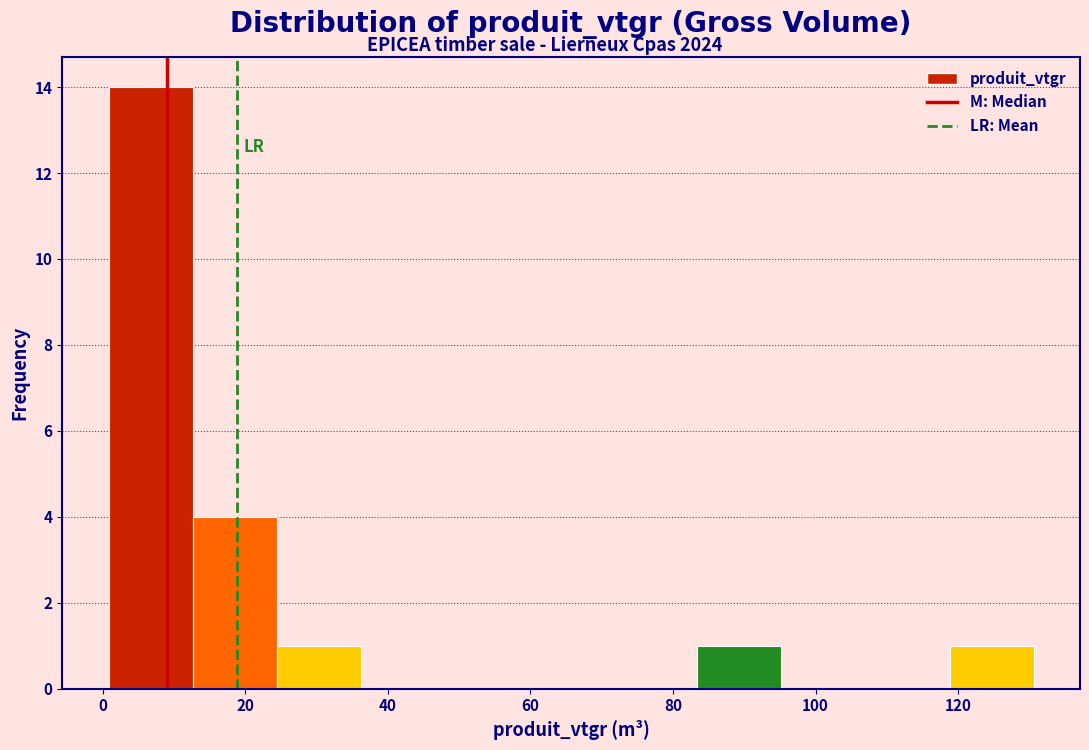

Reading left to right, transcribe this chart: for each bar, give the range it covers on the x-axis and its height. Neither the bar edges nor the heights are printed on the chart, so give them approximately, as read against the axes.

0 to 12: 14
12 to 24: 4
24 to 36: 1
36 to 48: 0
48 to 60: 0
60 to 72: 0
72 to 84: 0
84 to 96: 1
96 to 108: 0
108 to 118: 0
118 to 130: 1